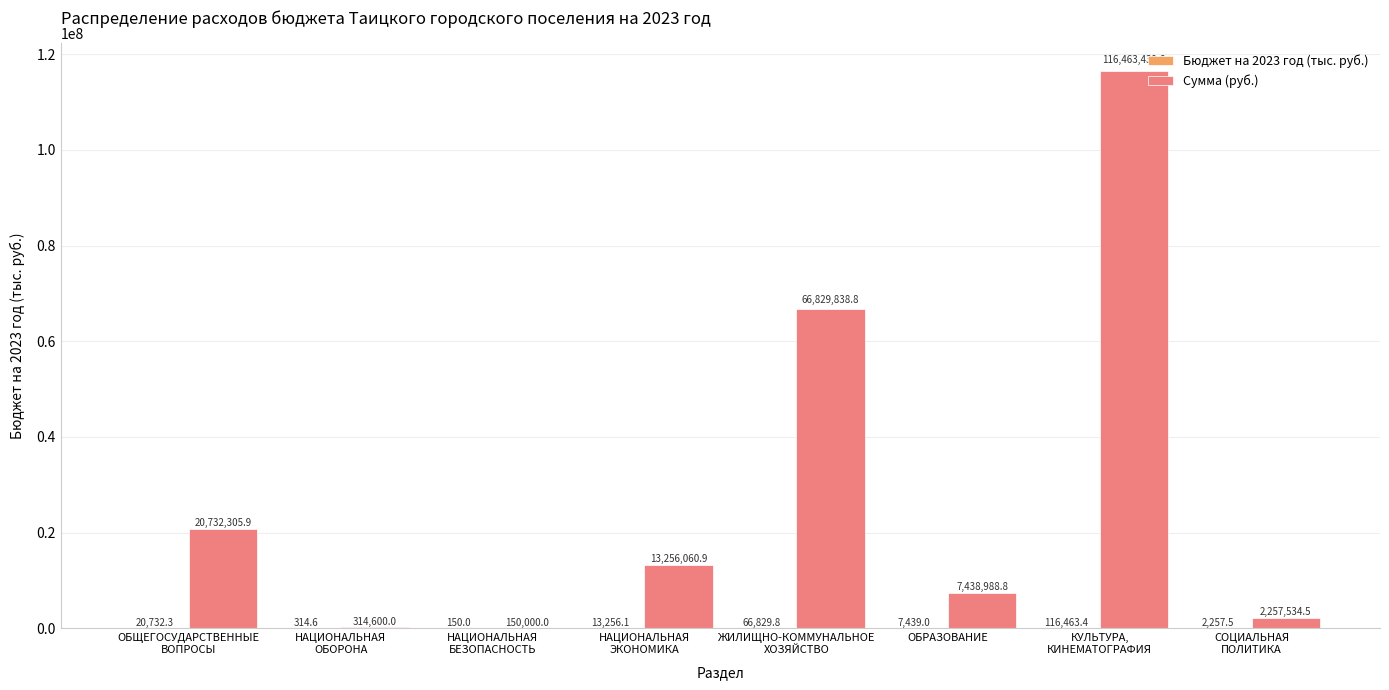

Which series has the widest spread of values?

Сумма (руб.)